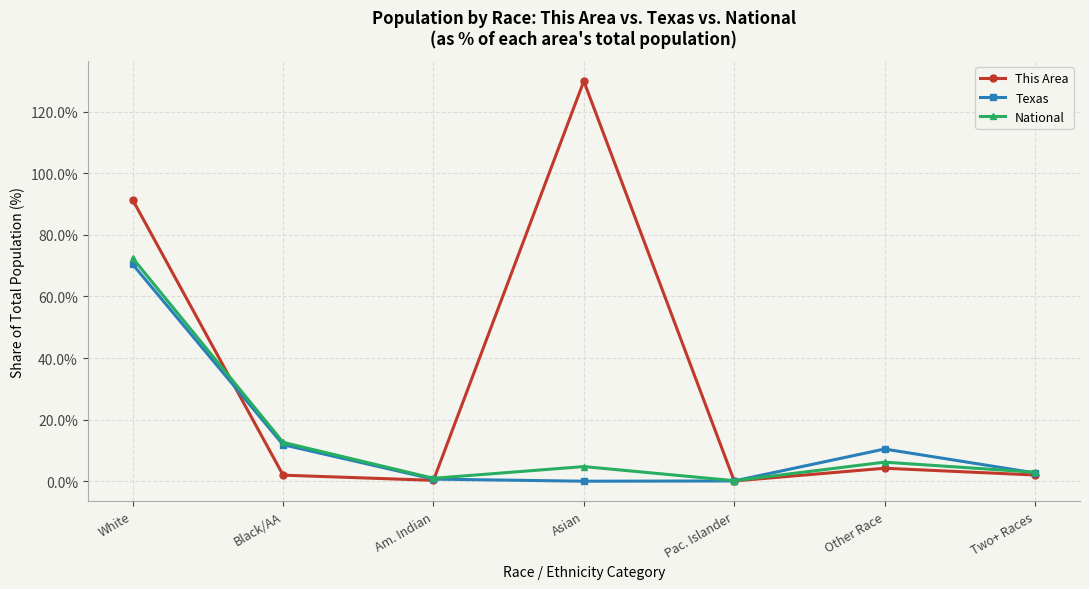

What is the value of the Texas point at the 5th from the left?

0.1